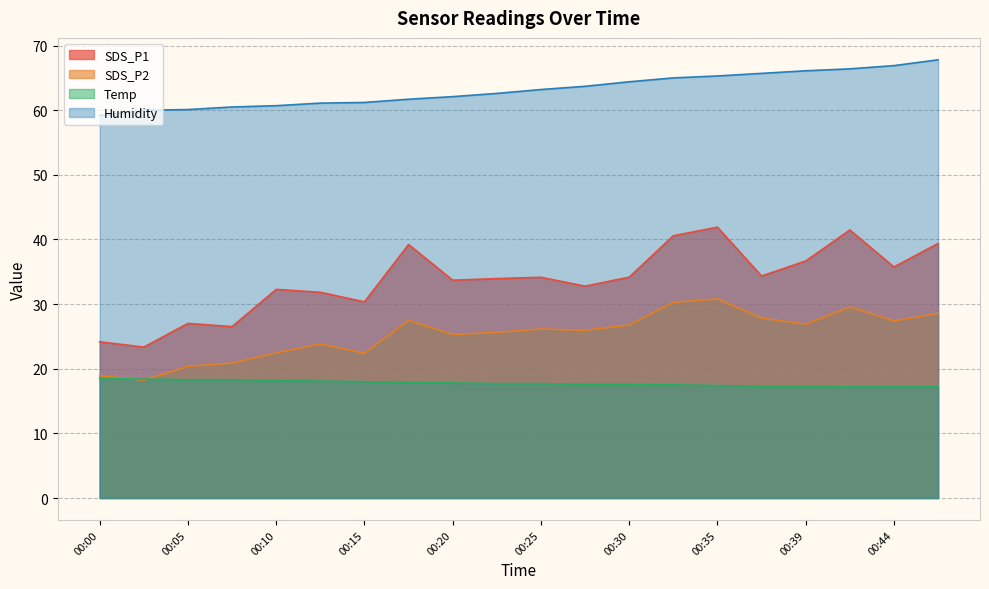

How many lines are shown in the chart?

4